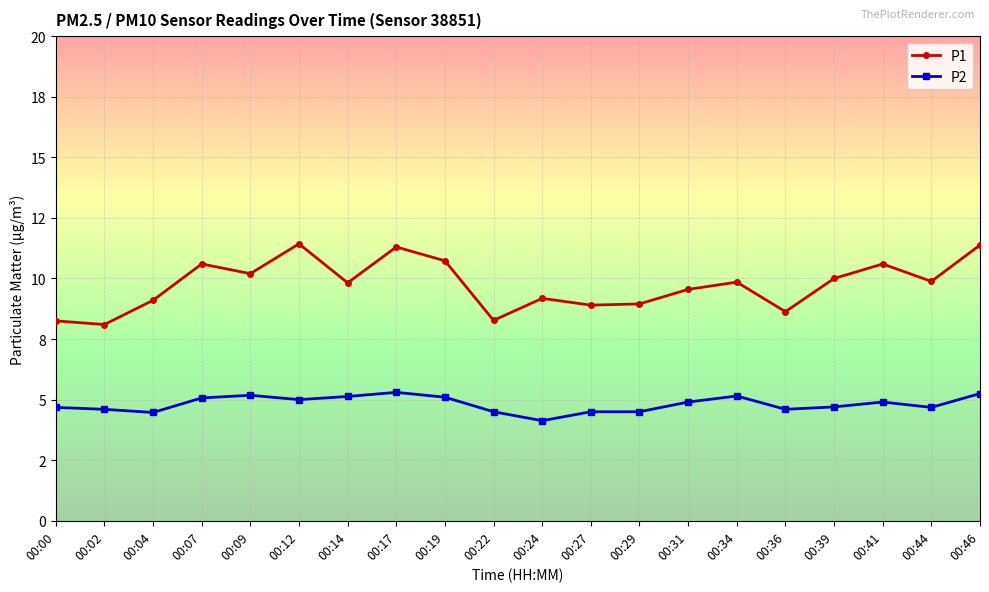

Which series has the largest total across all categories?

P1